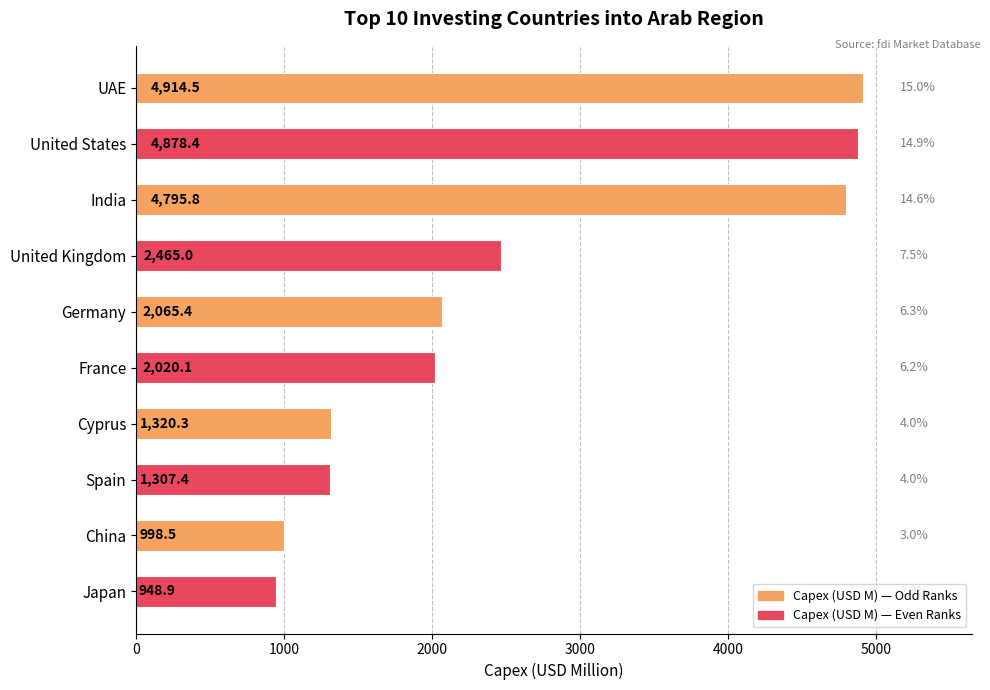

What is the sum of all values?

25714.3